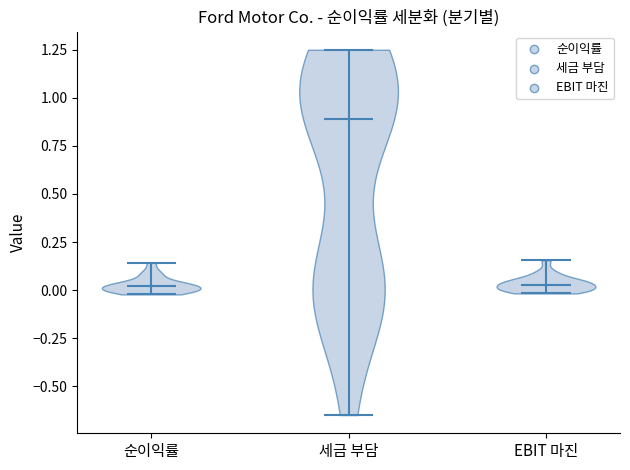

Reading left to right, read every violin against the y-axis: where its median line is, and the lowest and highest points it reaches. The values are not printed on the chart, so give them approximately, as read against the axis.

순이익률: median line 0.00, lowest point 0.00, highest point 0.15
세금 부담: median line 0.90, lowest point -0.65, highest point 1.25
EBIT 마진: median line 0.05, lowest point 0.00, highest point 0.15